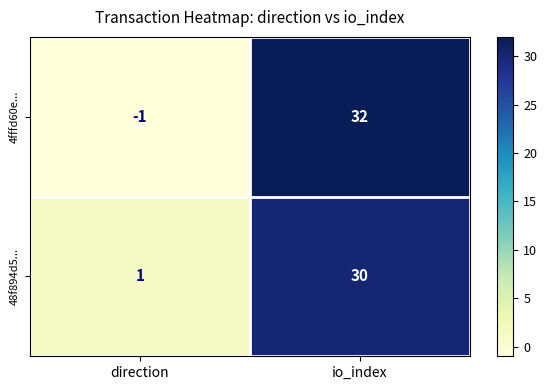

Which series has the largest range (max minus min)?

4fffd60e...